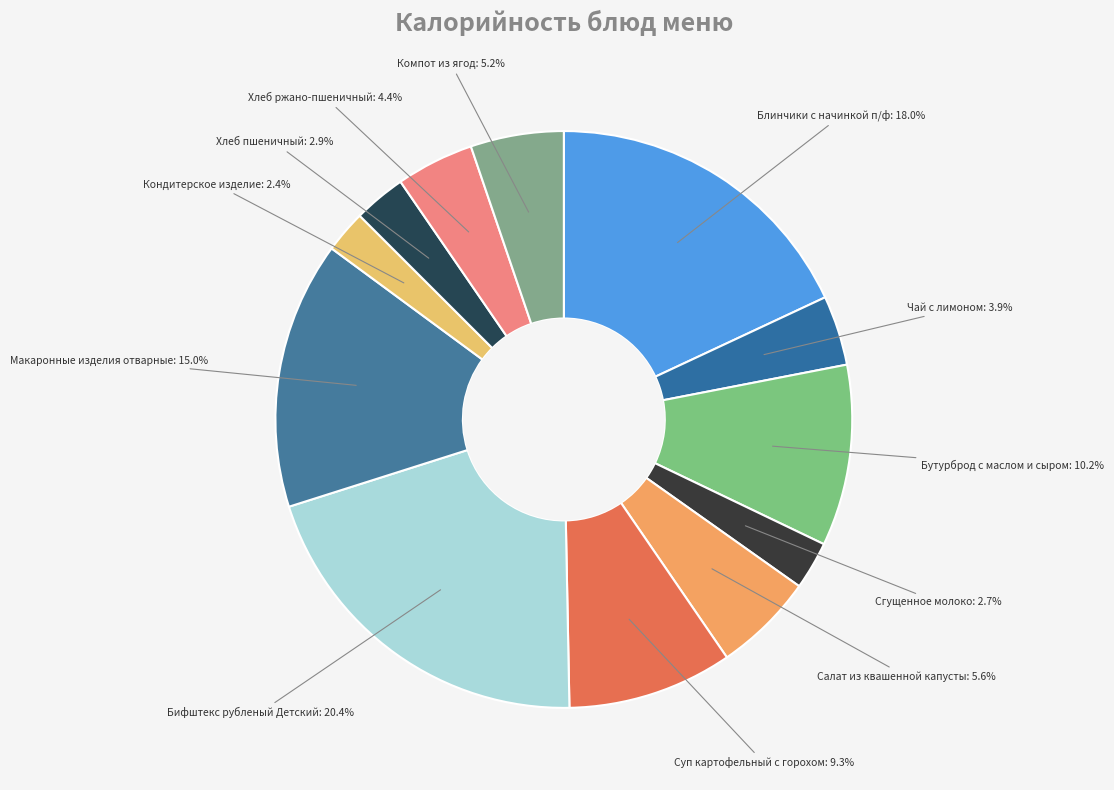

To the nearest percent, what is the difference between the largest and smallest slice percentages?

18%